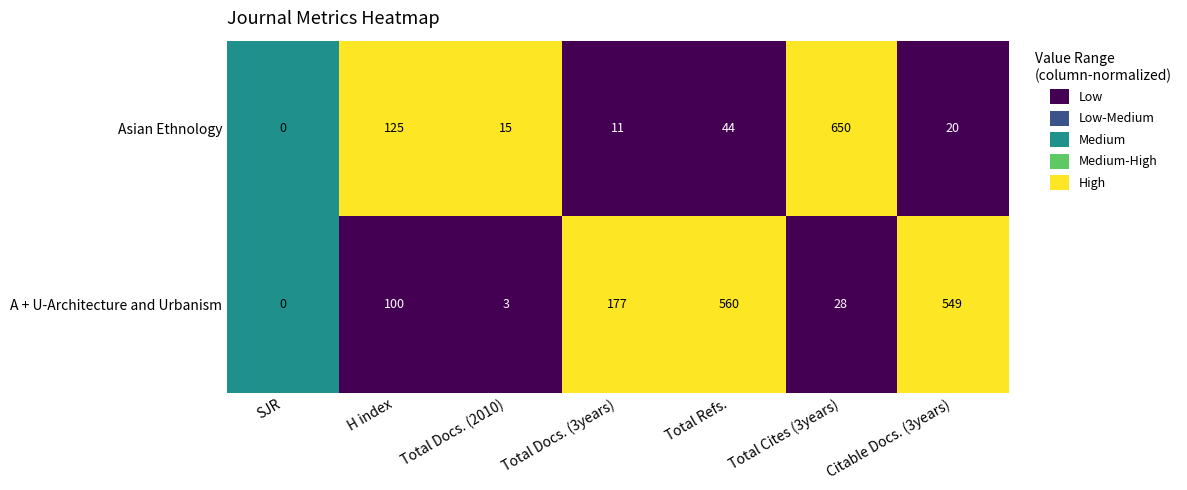

What is the sum of all A + U-Architecture and Urbanism values?

1417